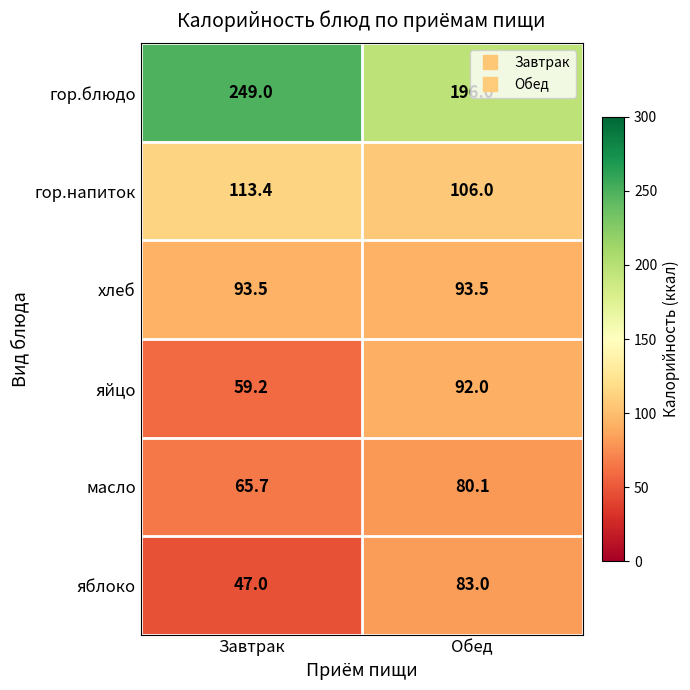

Which category has the lowest value across all series?

Завтрак